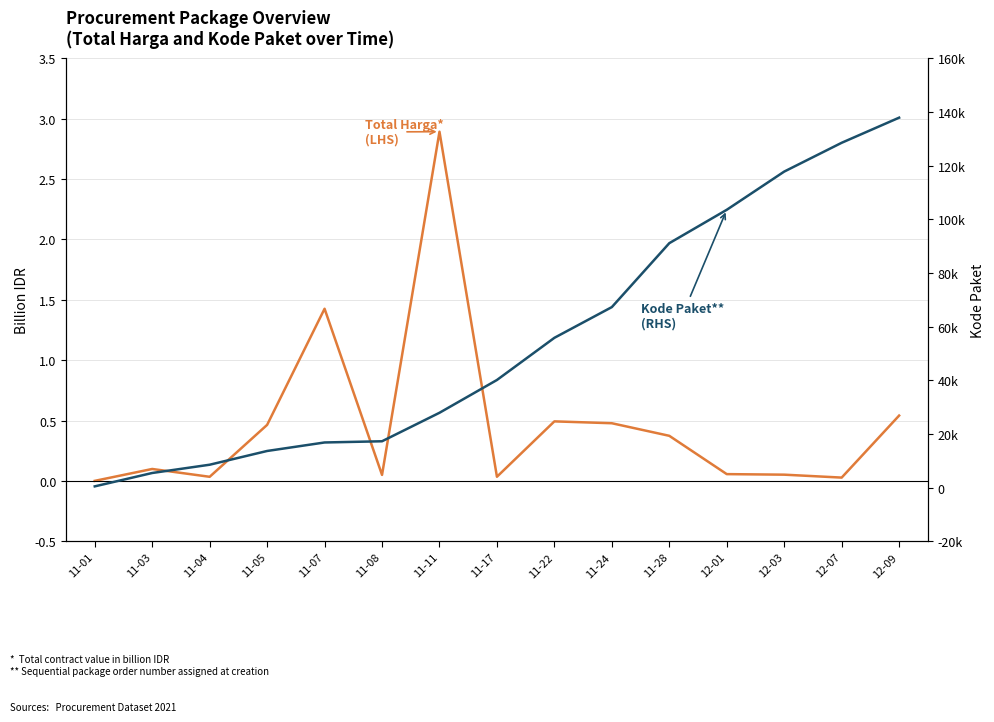

Which series has the largest total across all categories?

Kode Paket (RHS)